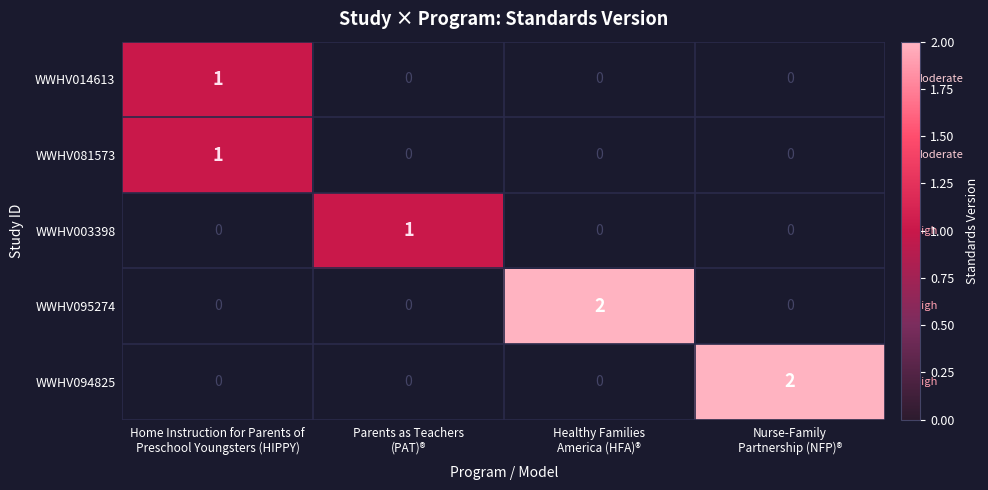

What is the maximum value shown in the chart?

2.0